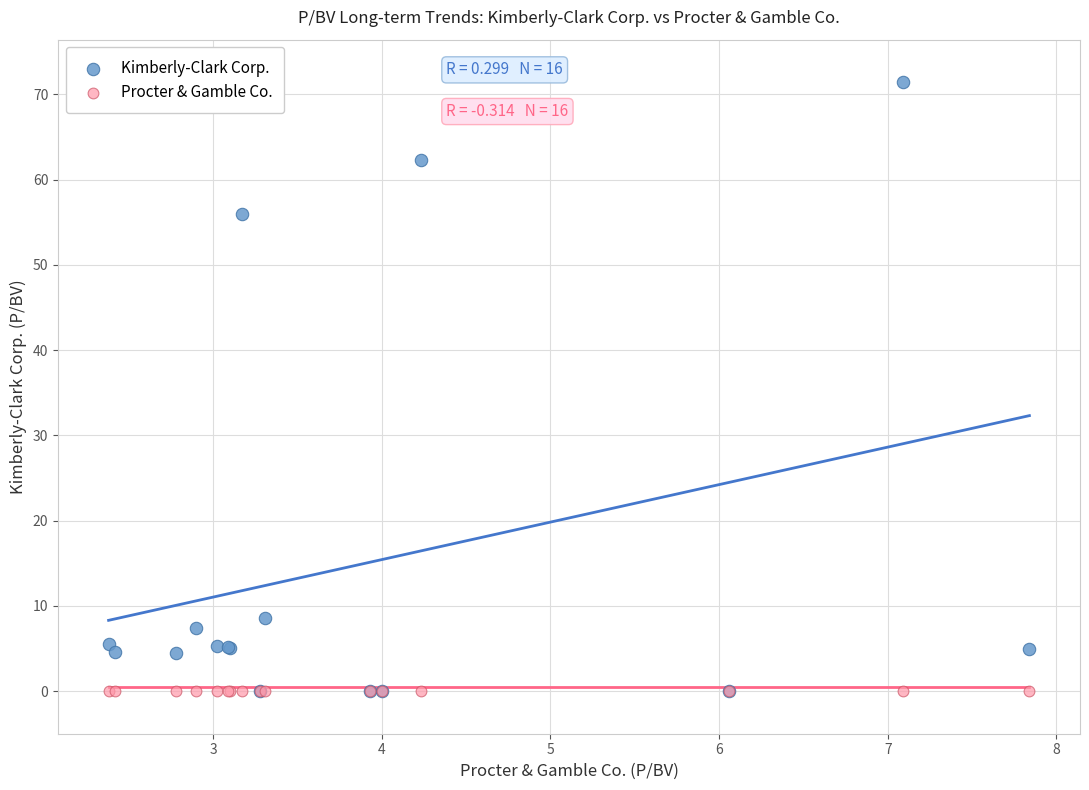

In the Kimberly-Clark Corp. series, what Y value is closest to 35?

56.0